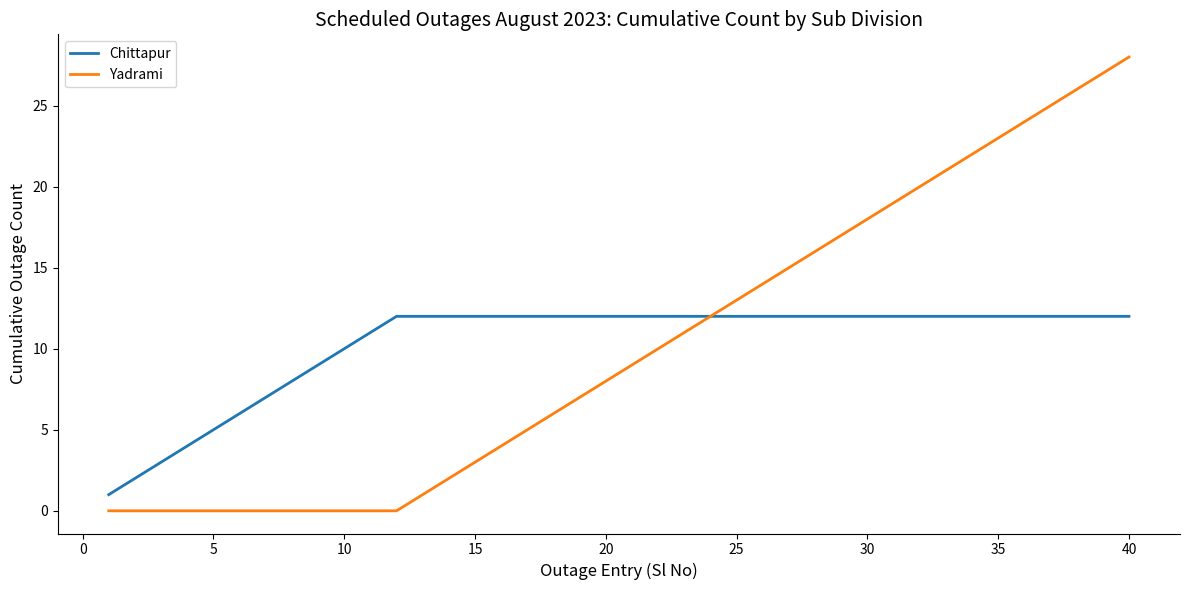

List the series in order of their peak value, highest first.

Yadrami, Chittapur